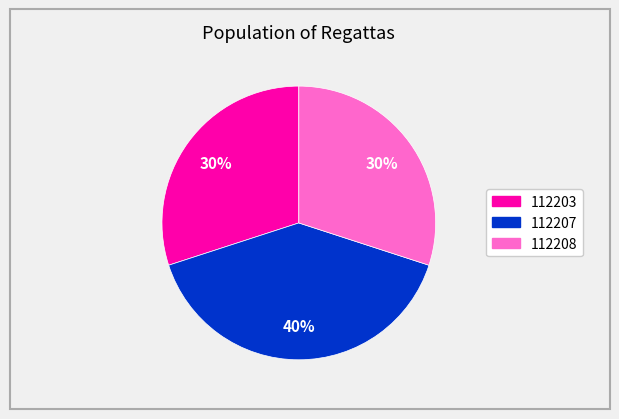

Is it true that 112208 is 39% of the pie?

False